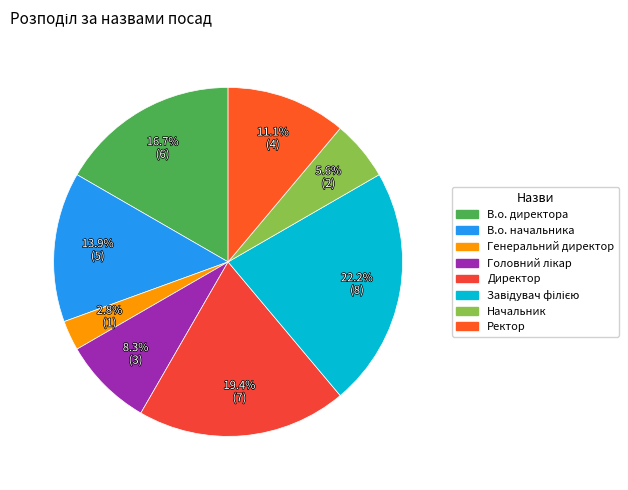

What is the change in value from Генеральний директор to Ректор?

+3